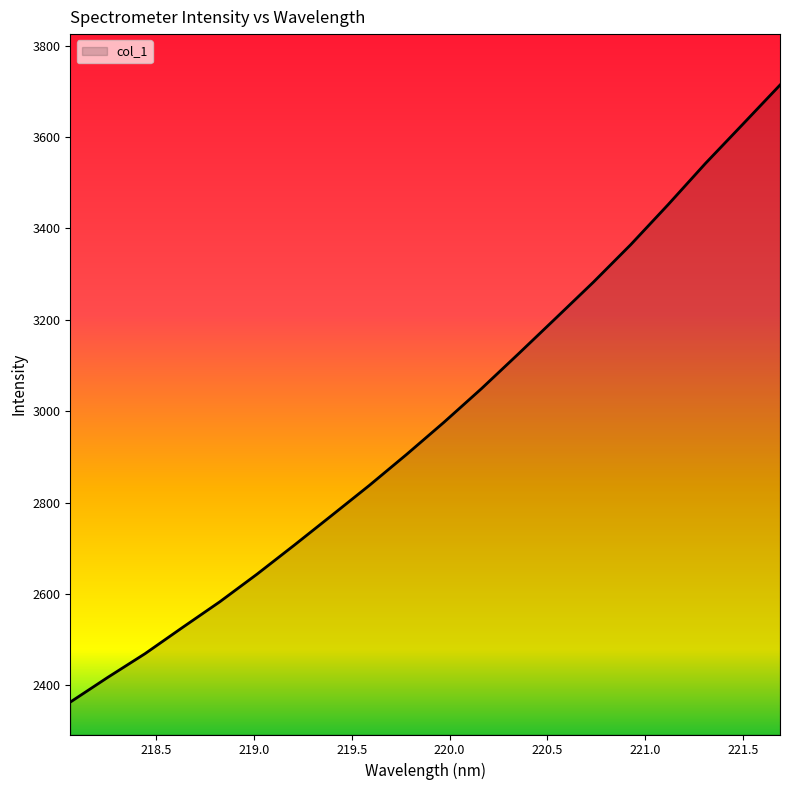

What is the difference between the maximum and minimum values?

1350.3